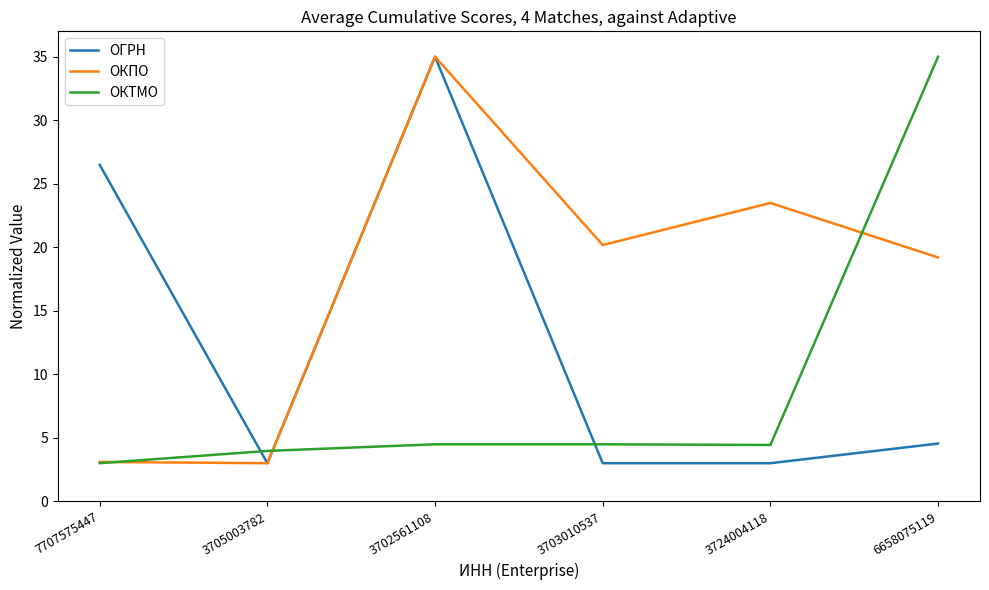

List the series in order of their overall mean, highest first.

ОКПО, ОГРН, ОКТМО